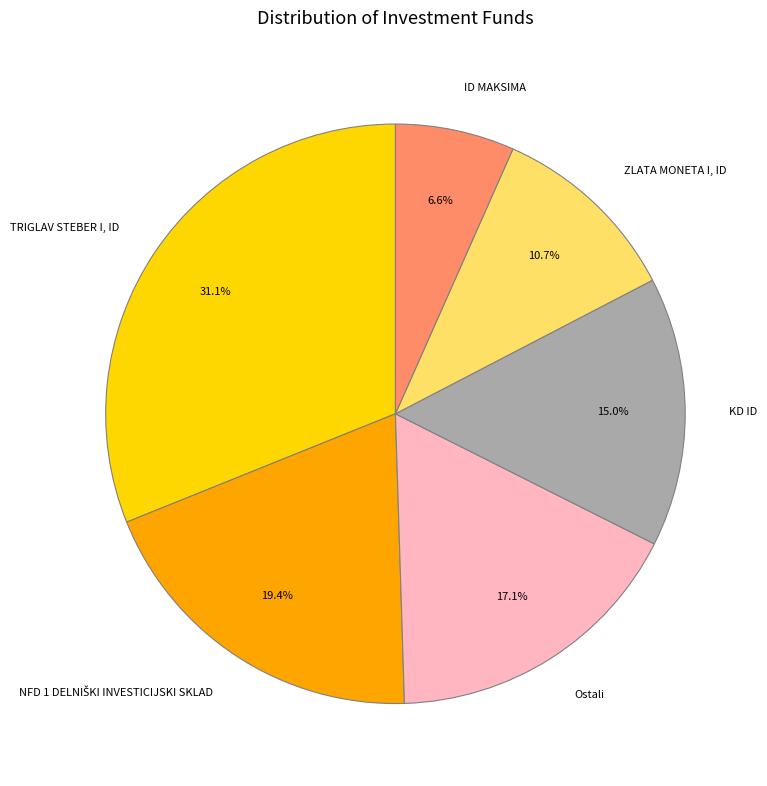

How many segments does this pie chart have?

6